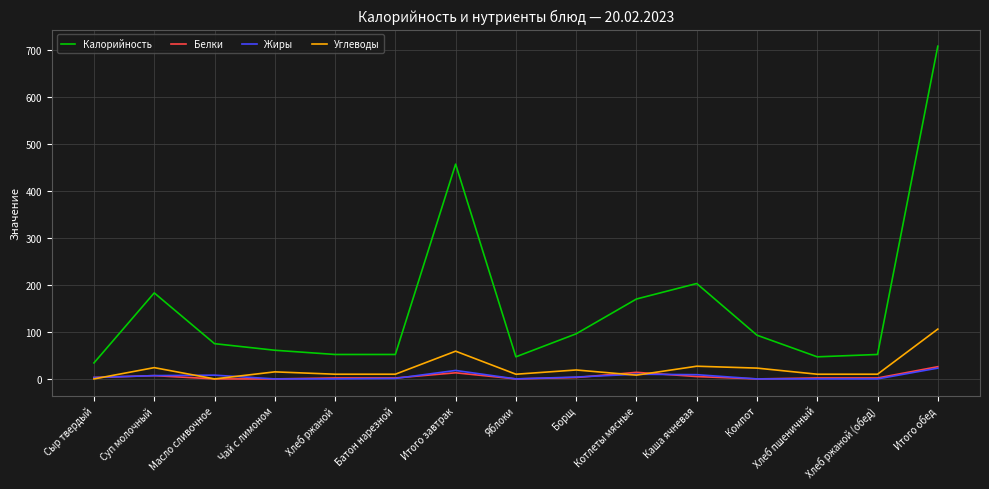

What is the difference between the Жиры values at Хлеб ржаной (обед) and Каша ячневая?

9